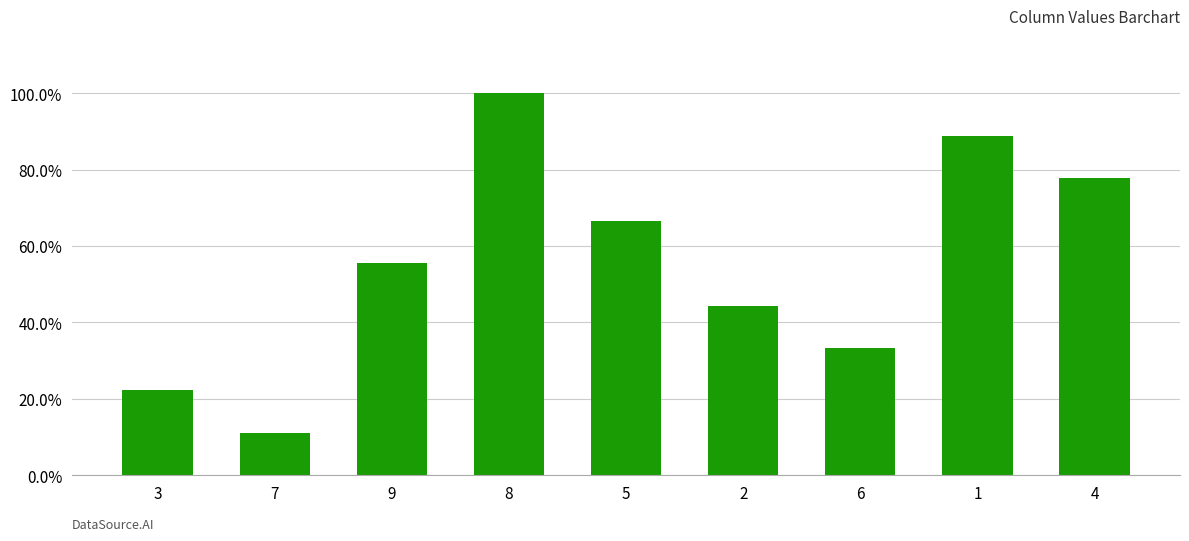

What is the average value?

0.6